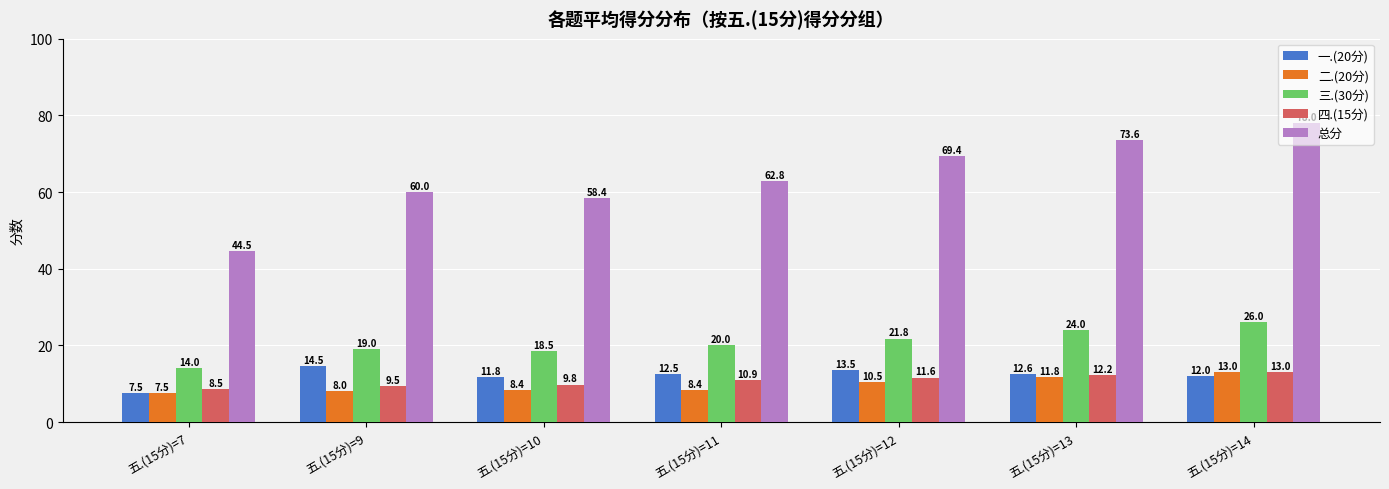

At how many categories does at least one series exceed 62?

4